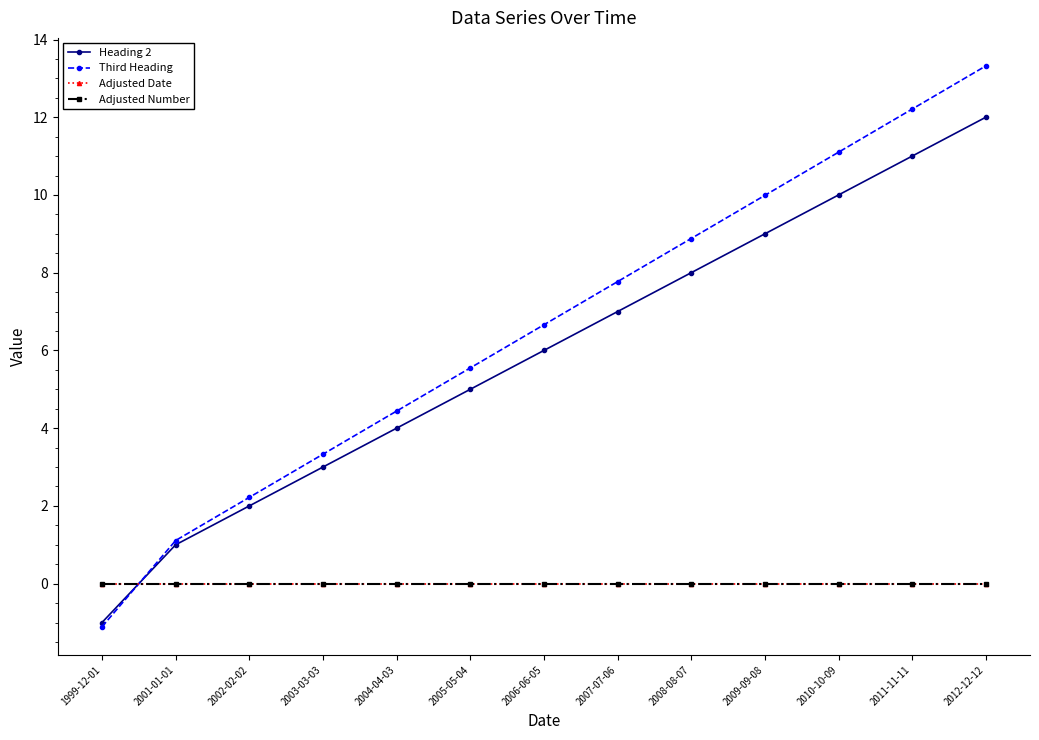

True or false: Adjusted Date has more than 2 points higher than both neighbors.

False